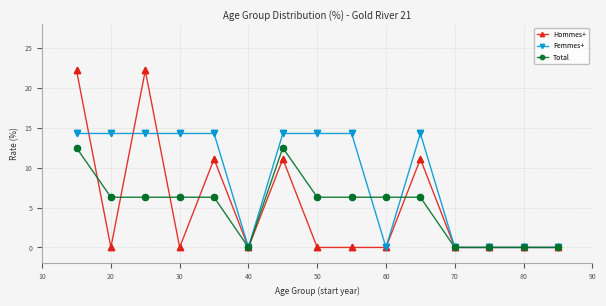

Which series has the largest total across all categories?

Femmes+